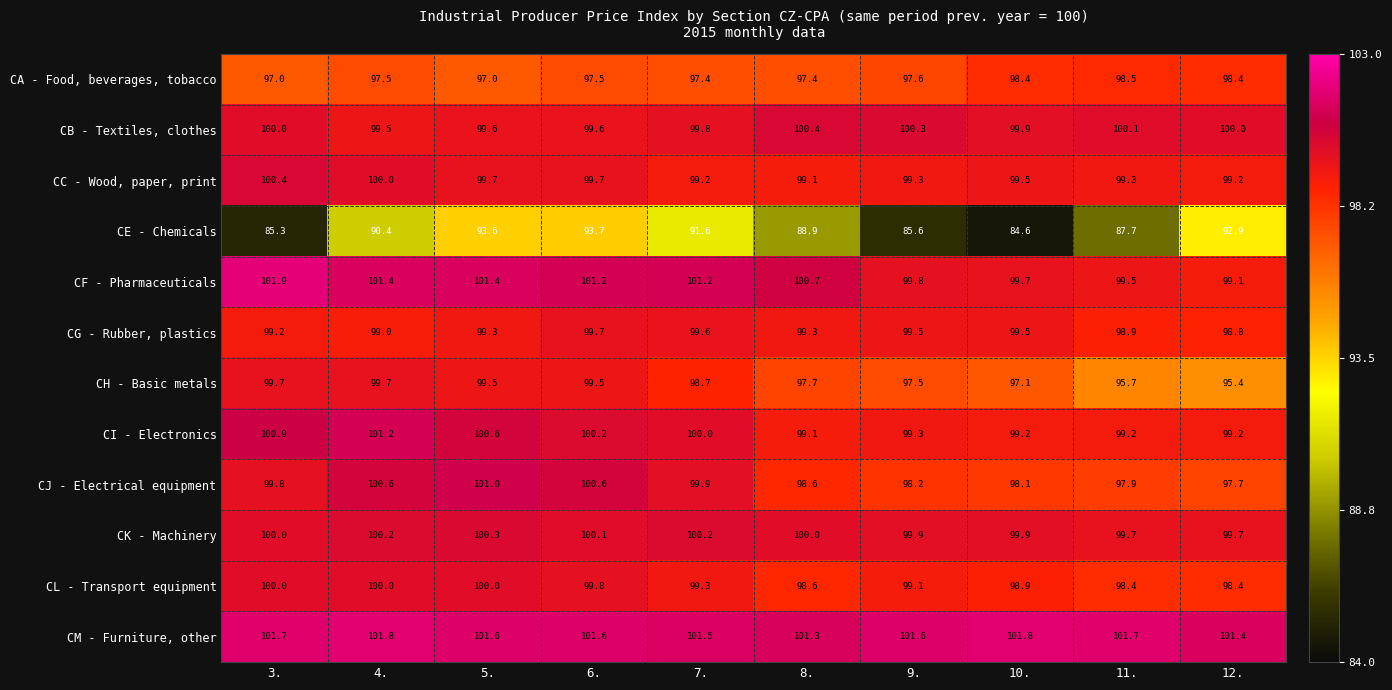

At how many categories does at least one series exceed 99?

10